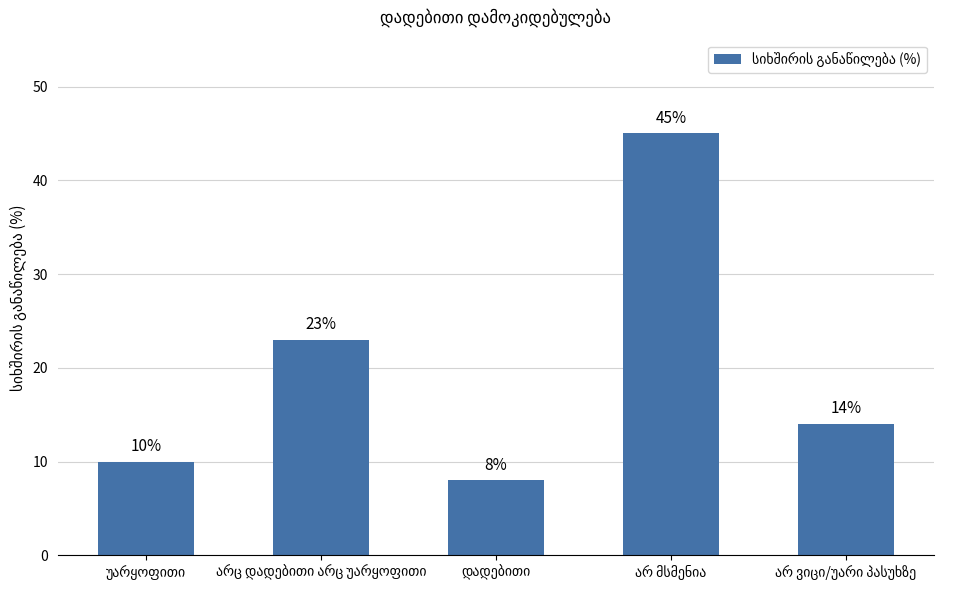

What is the minimum value shown in the chart?

8